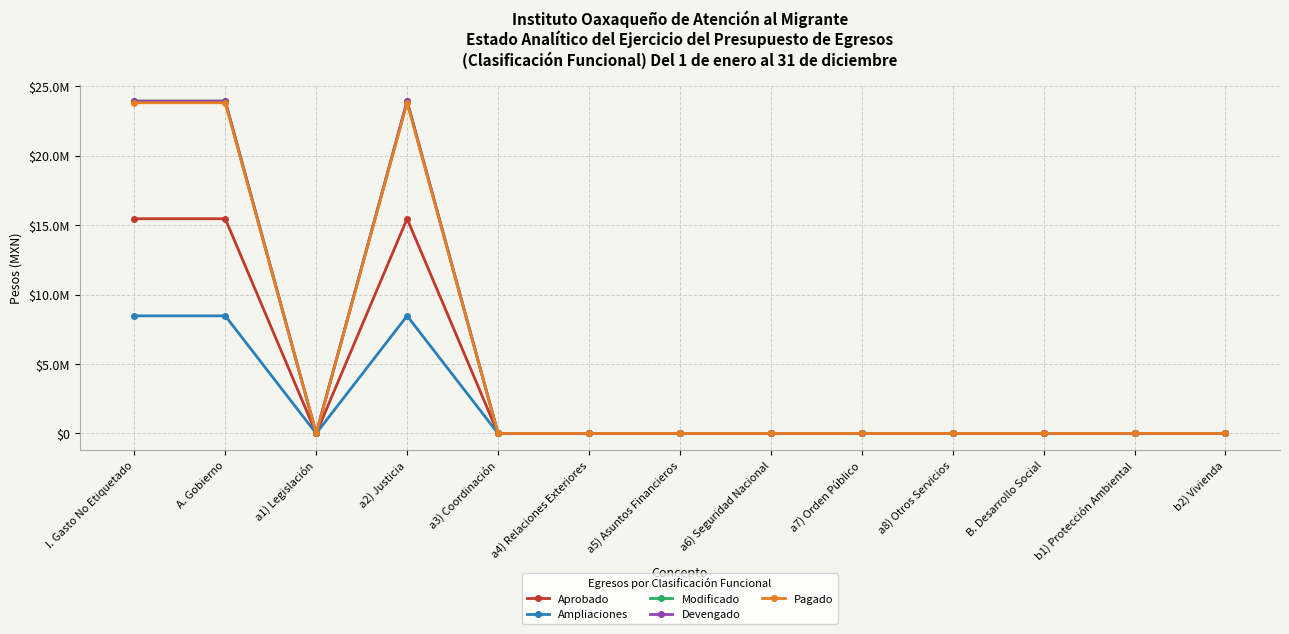

Which has a higher value, a1) Legislación or a7) Orden Público?

a1) Legislación